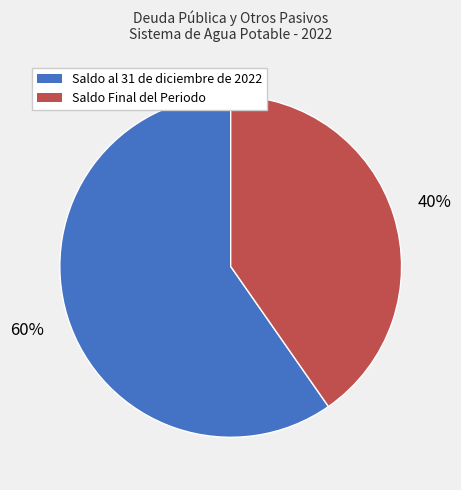

To the nearest percent, what portion does Saldo al 31 de diciembre de 2022 represent?

60%